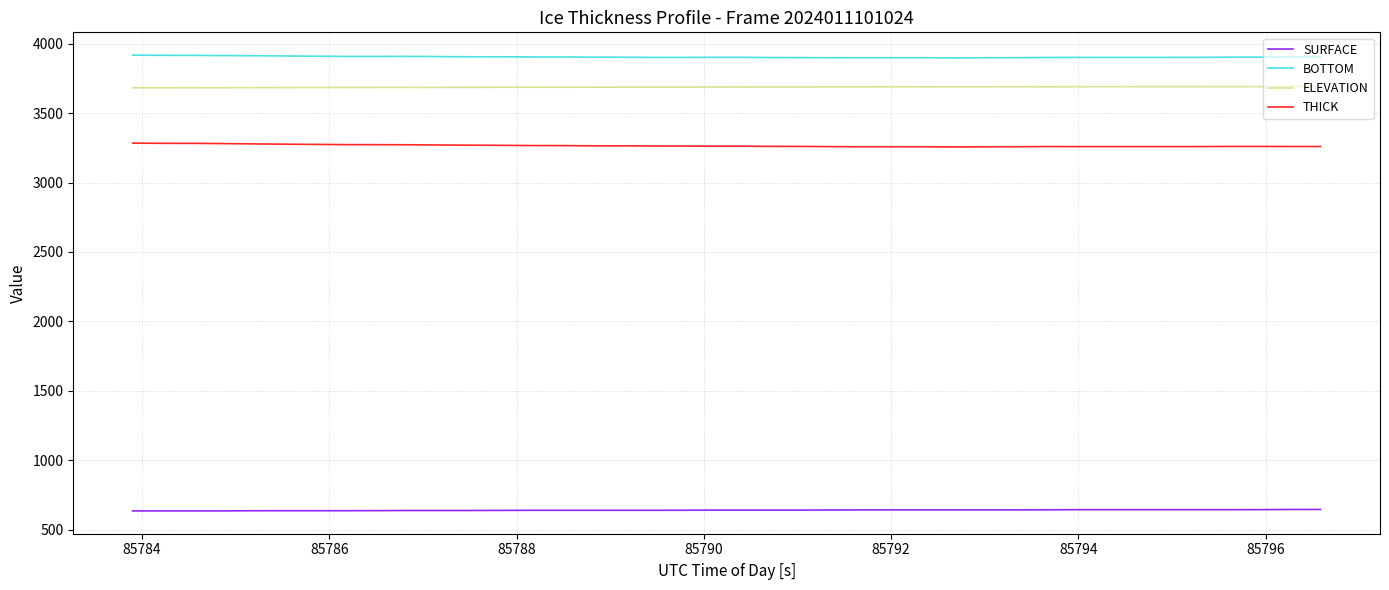

True or false: ELEVATION and SURFACE intersect in this chart.

False